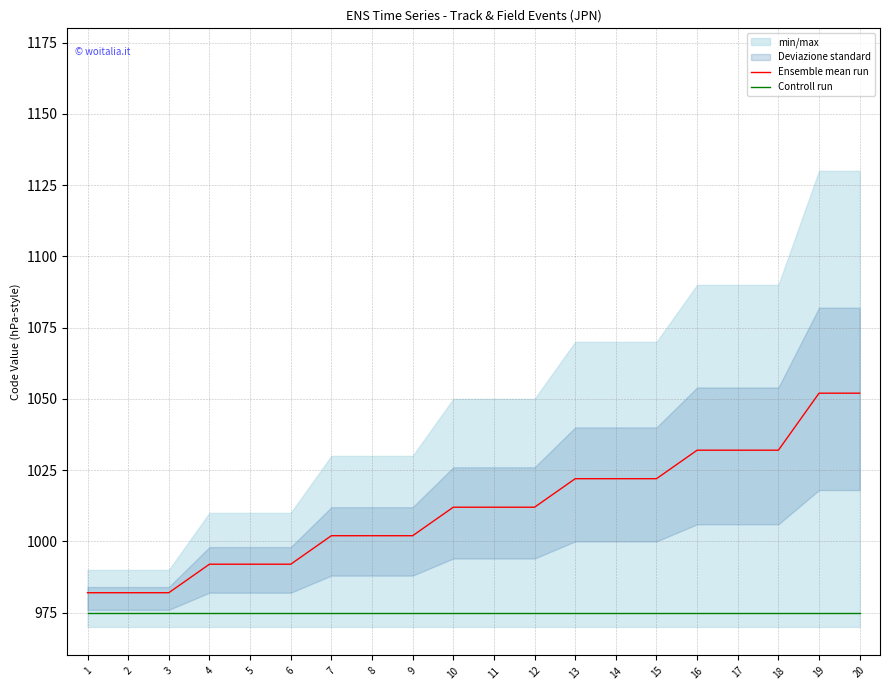

Is it true that Ensemble mean run equals 1012 at 10?

True